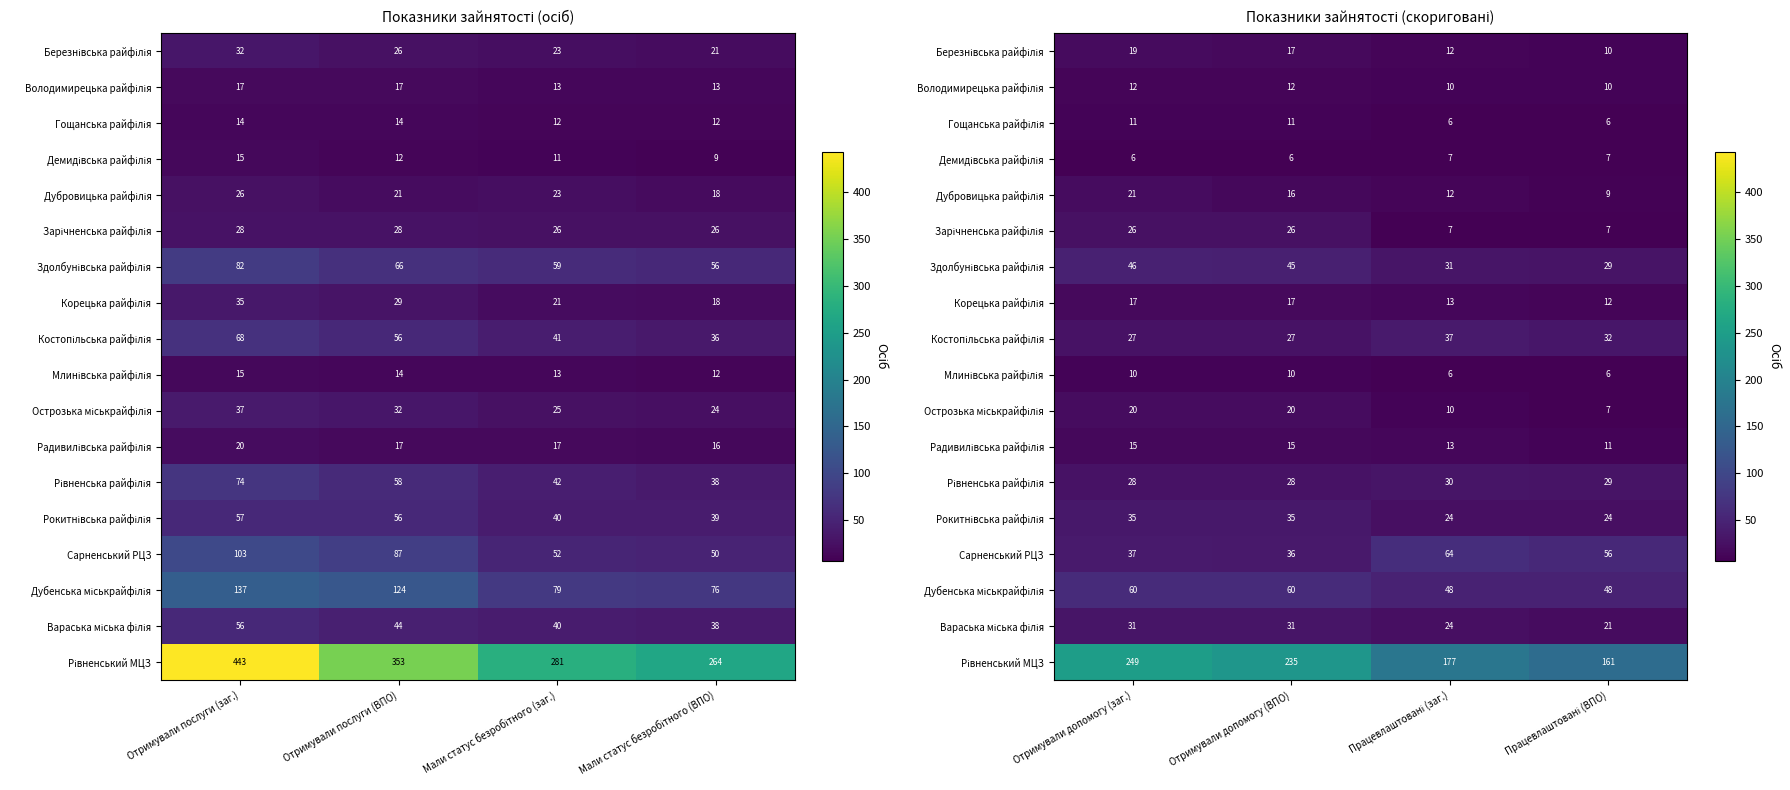

The value of Острозька міськрайфілія at Працевлаштовані (ВПО) is 11. True or false?

False